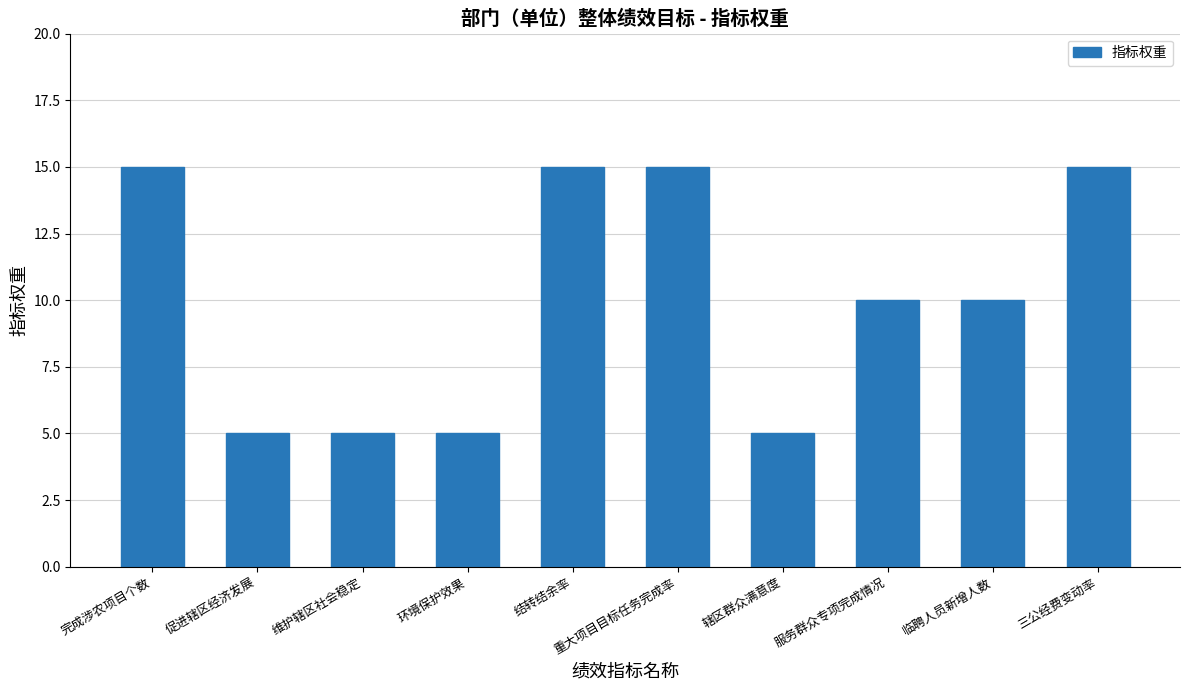

What is the maximum value shown in the chart?

15